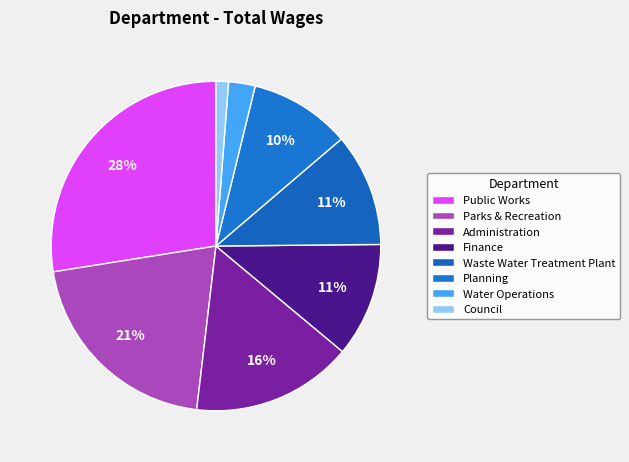

Count the number of slices in the pie.

8